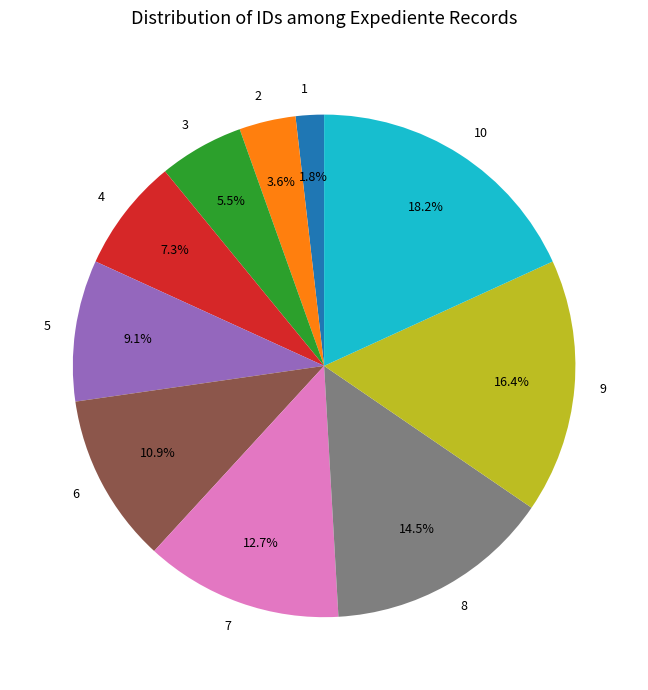

Is it true that 5 is 9% of the pie?

True